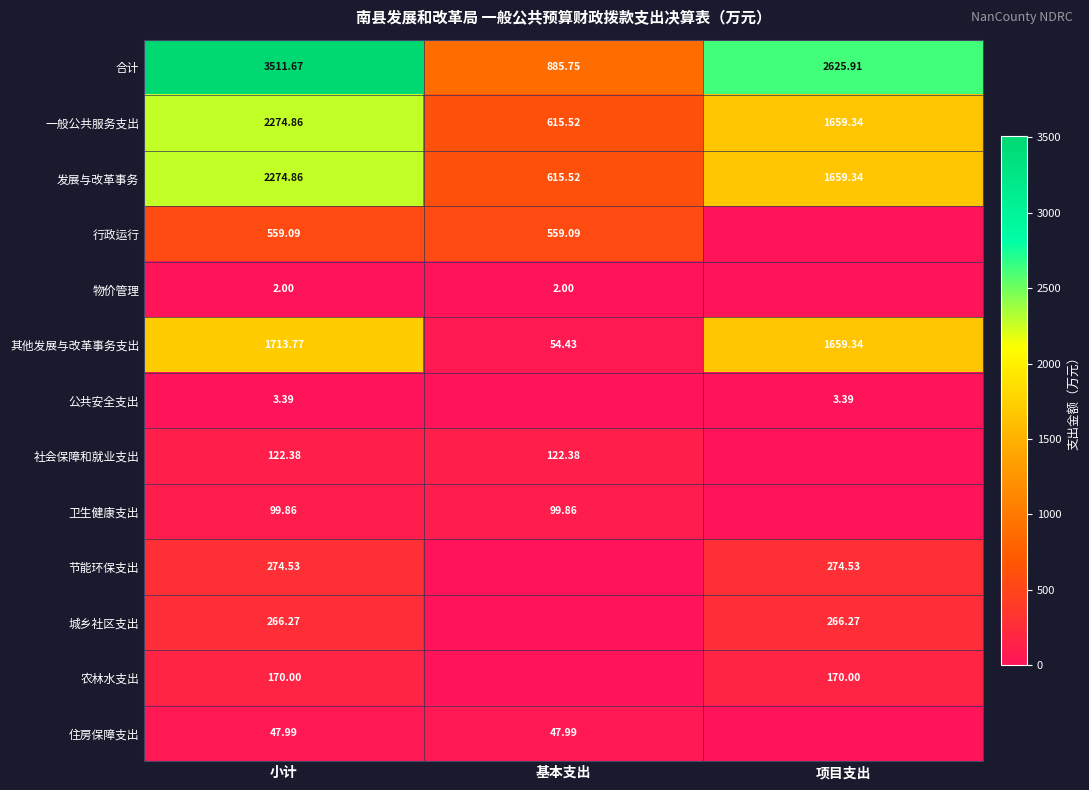

Is the value of 卫生健康支出 at 小计 greater than the value of 节能环保支出 at 小计?

No